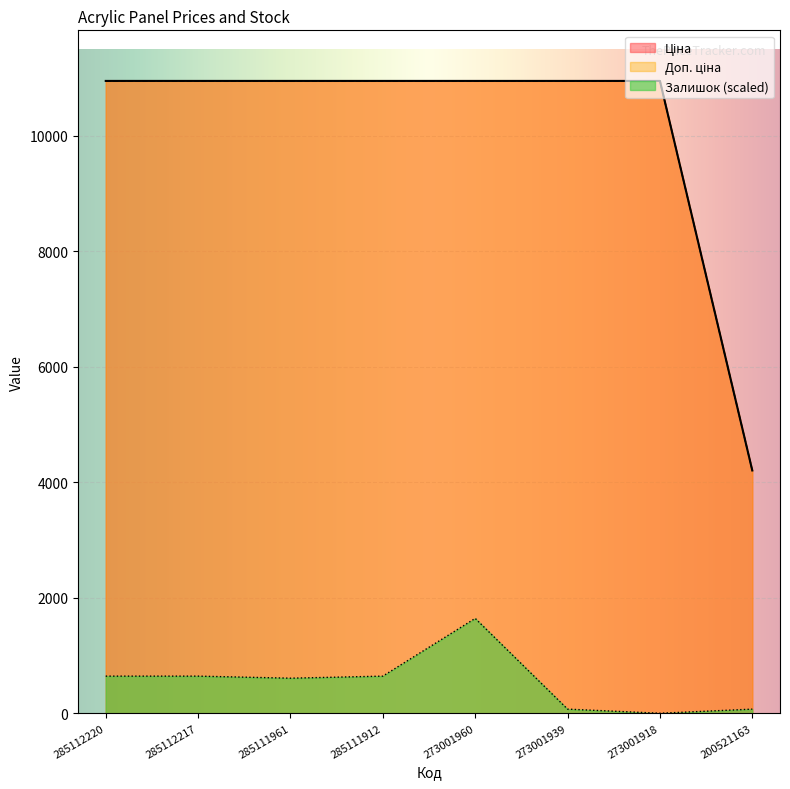

Is it true that Залишок equals 642.8 at 285111912?

True